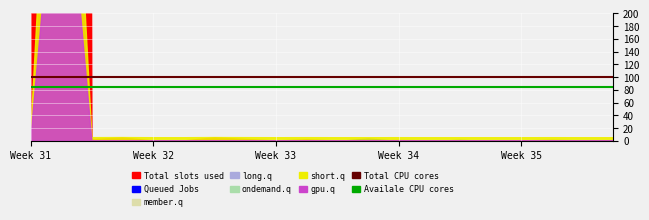

True or false: Availale CPU cores and Total CPU cores cross at least once.

False